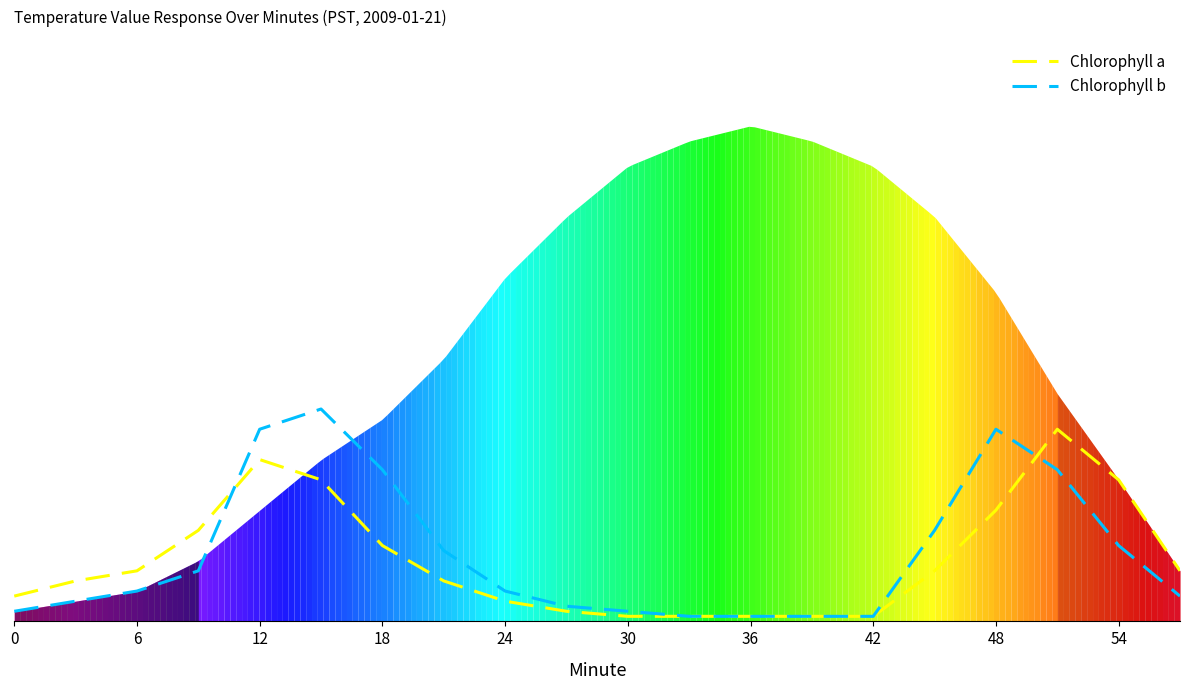

How many lines are shown in the chart?

2